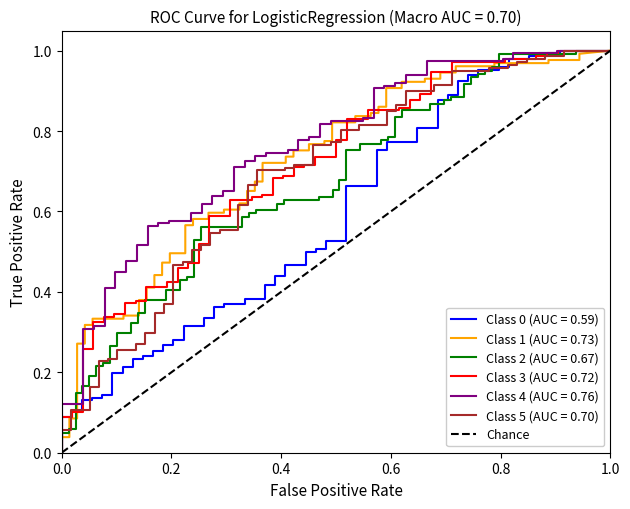

The chart shows a value of 0 at 0.0. True or false?

False